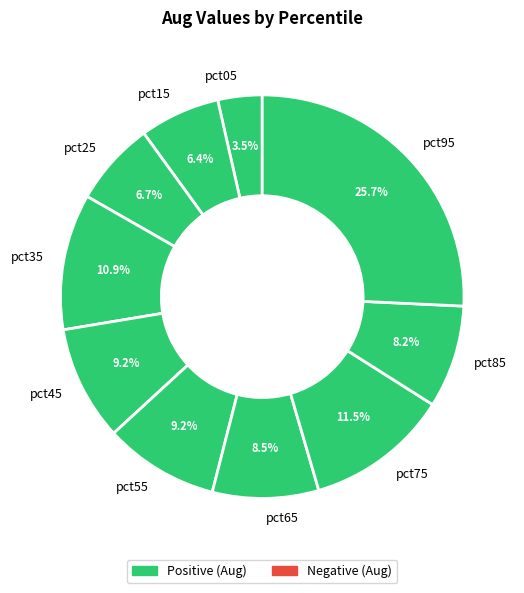

To the nearest percent, what is the difference between the pct05 and pct15 slice percentages?

3%